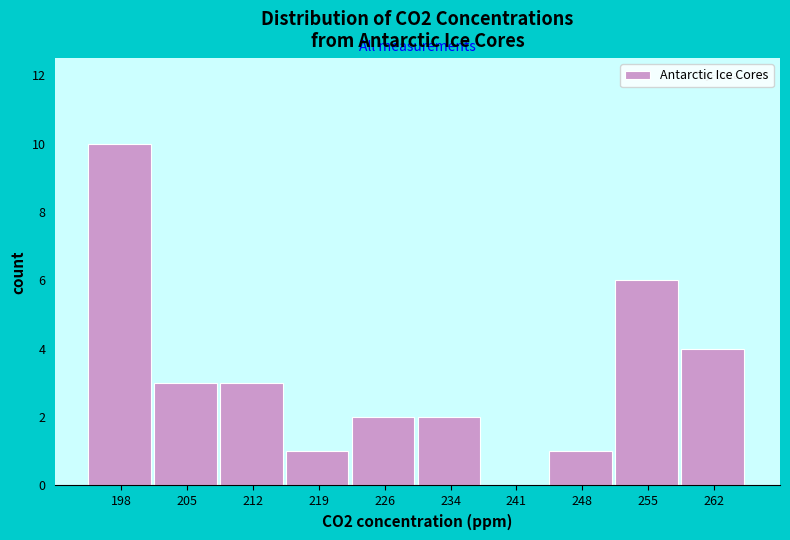

Reading left to right, transcribe all the data shown in this chart.

198=10	205=3	212=3	219=1	226=2	234=2	241=0	248=1	255=6	262=4